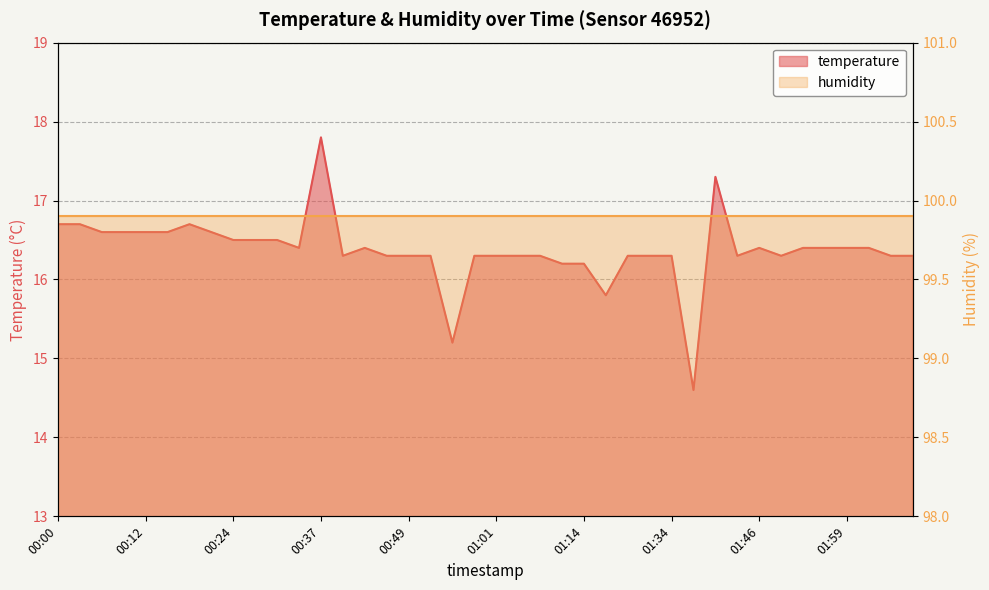

The value at 01:11 is 16.2. True or false?

True